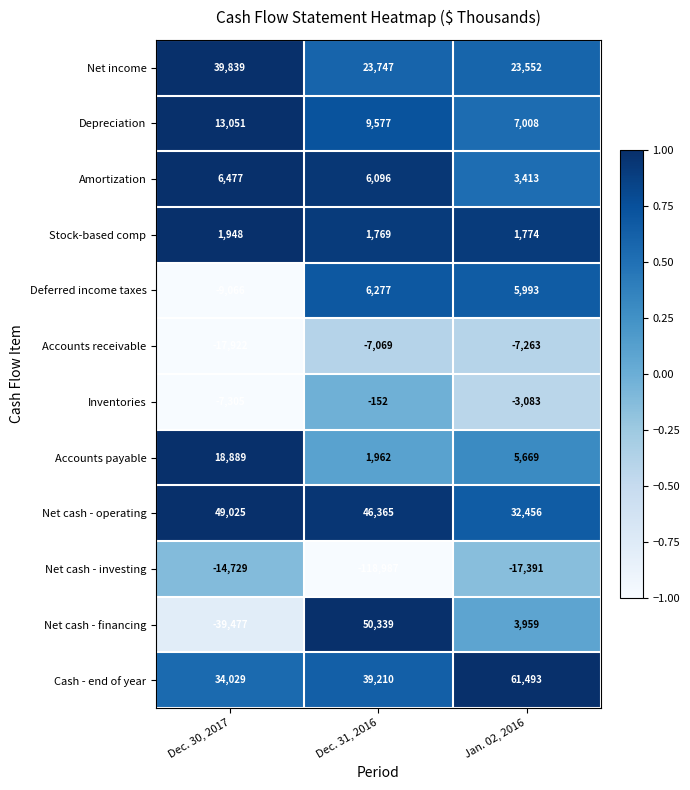

At which category is the sum across all series the highest?

Jan. 02, 2016